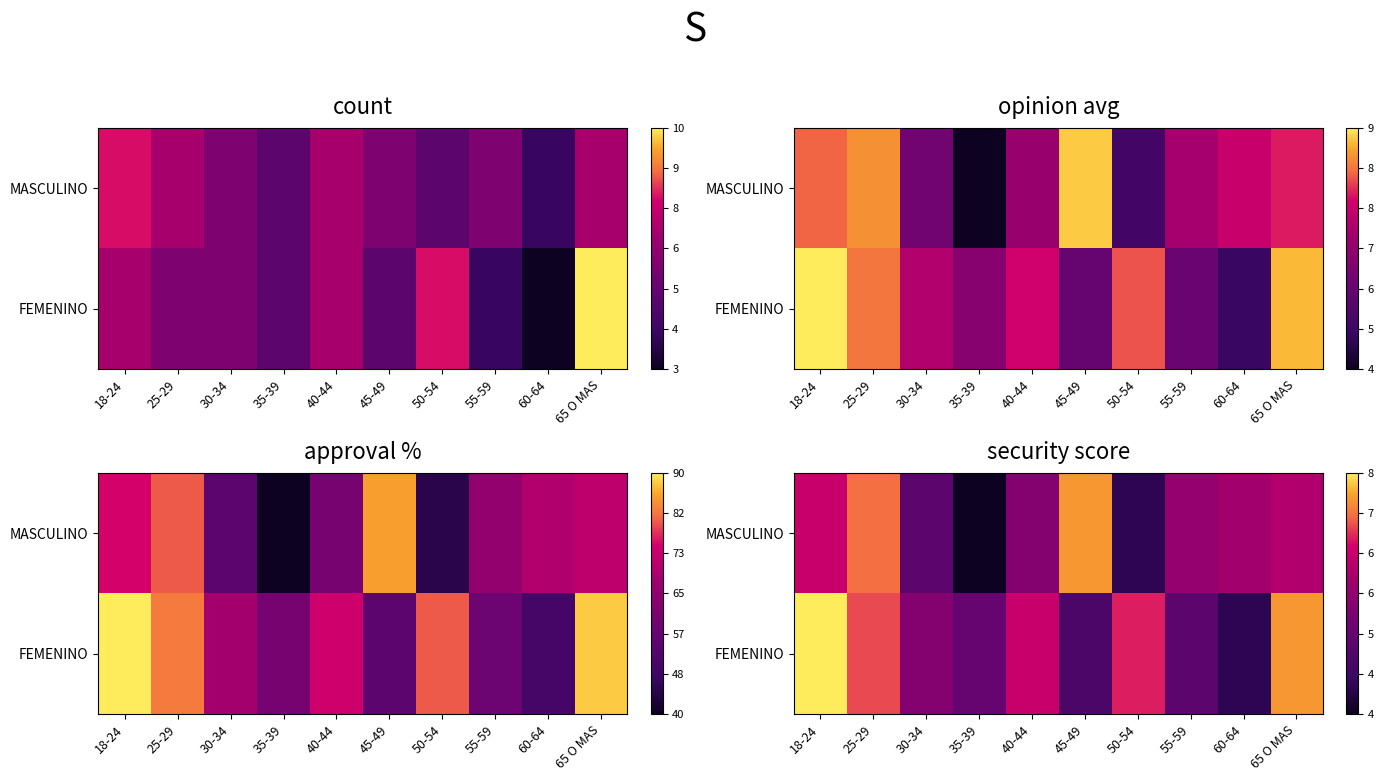

At which category is the sum across all series the highest?

18-24